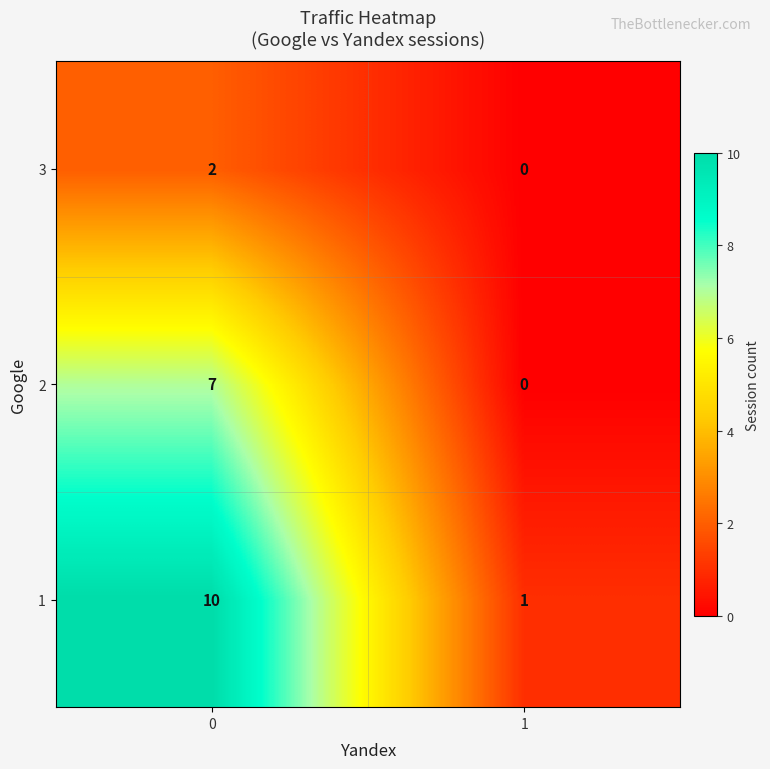

List the series in order of their overall mean, highest first.

1, 2, 3